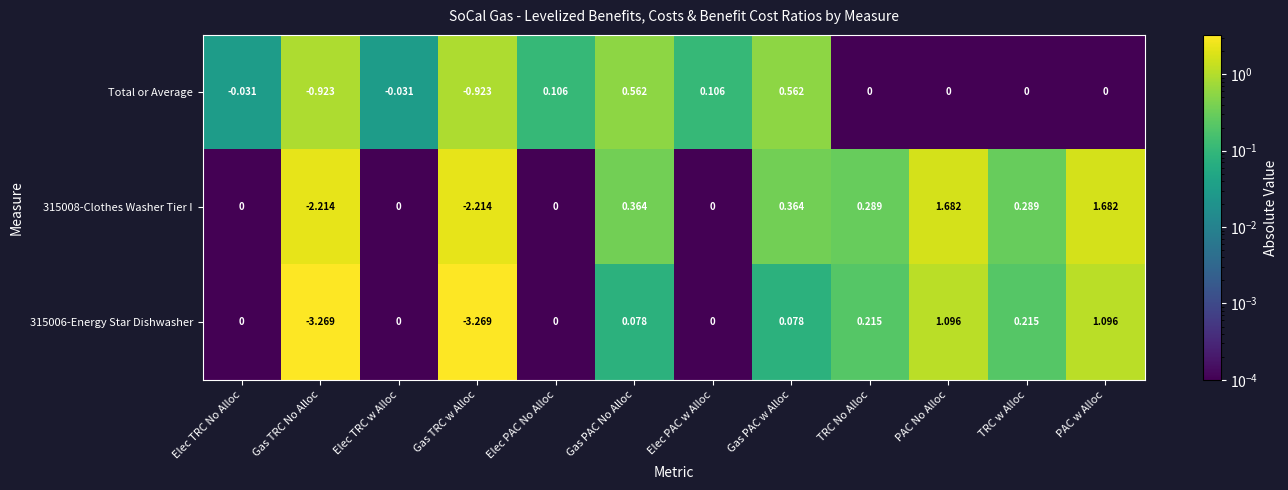

At Gas TRC w Alloc, list the series in order from largest to smallest.

Total or Average, 315008-Clothes Washer Tier I, 315006-Energy Star Dishwasher